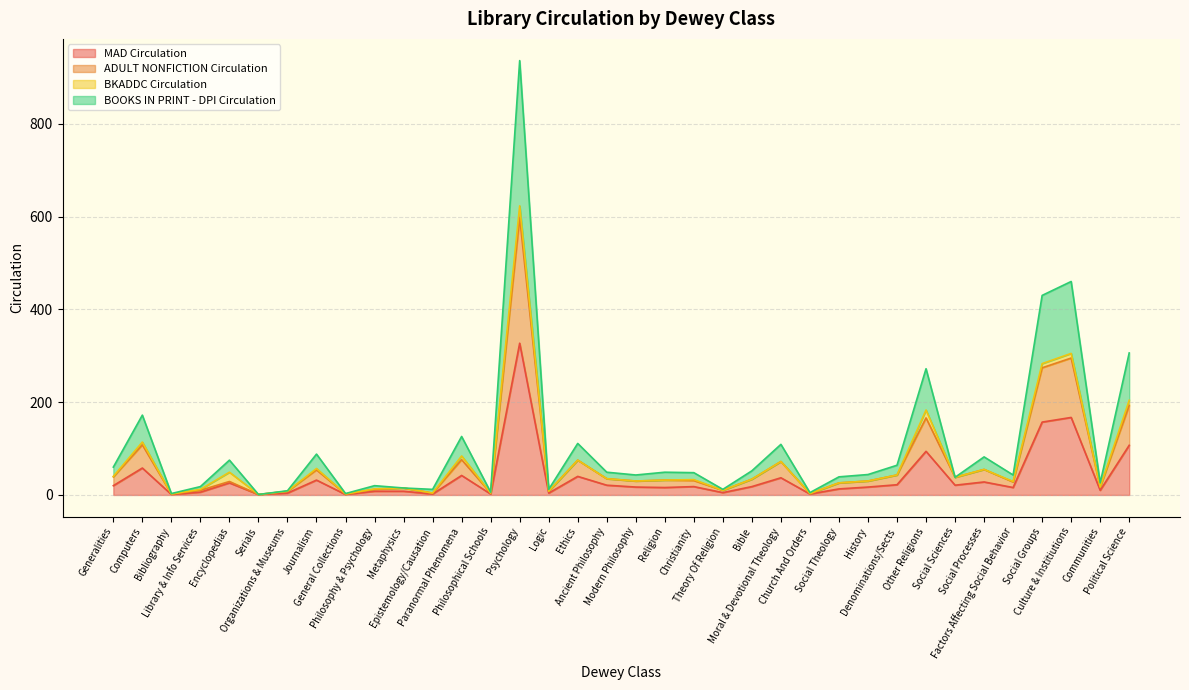

What is the difference between the maximum and minimum values in the MAD Circulation series?

326